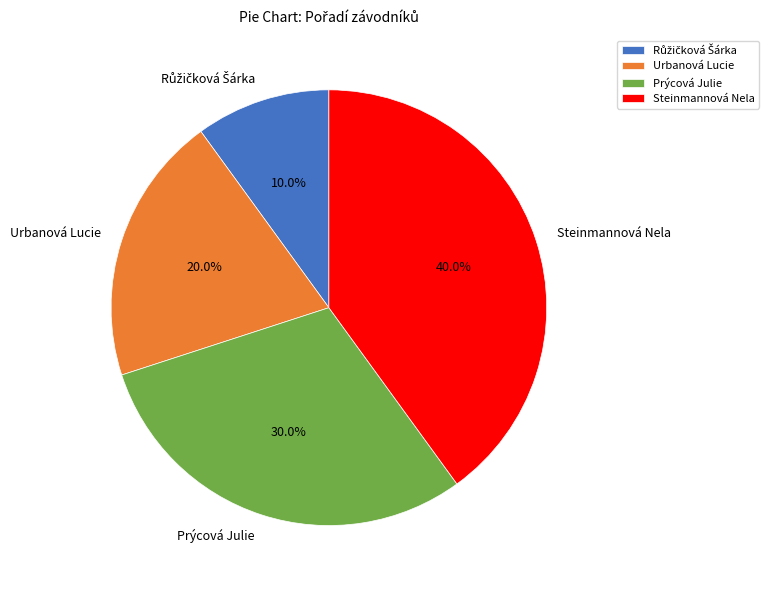

Which slice is the largest?

Steinmannová Nela